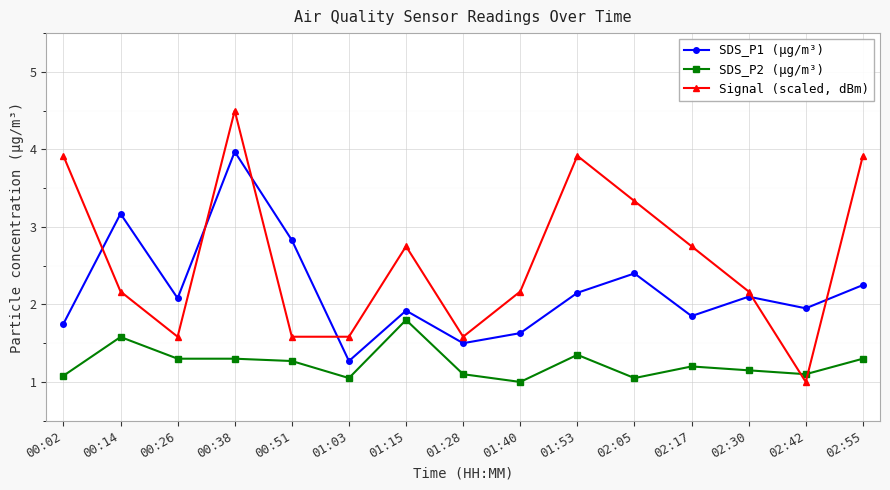

Is it true that SDS_P1 (µg/m³) equals 2.4 at 02:05?

True